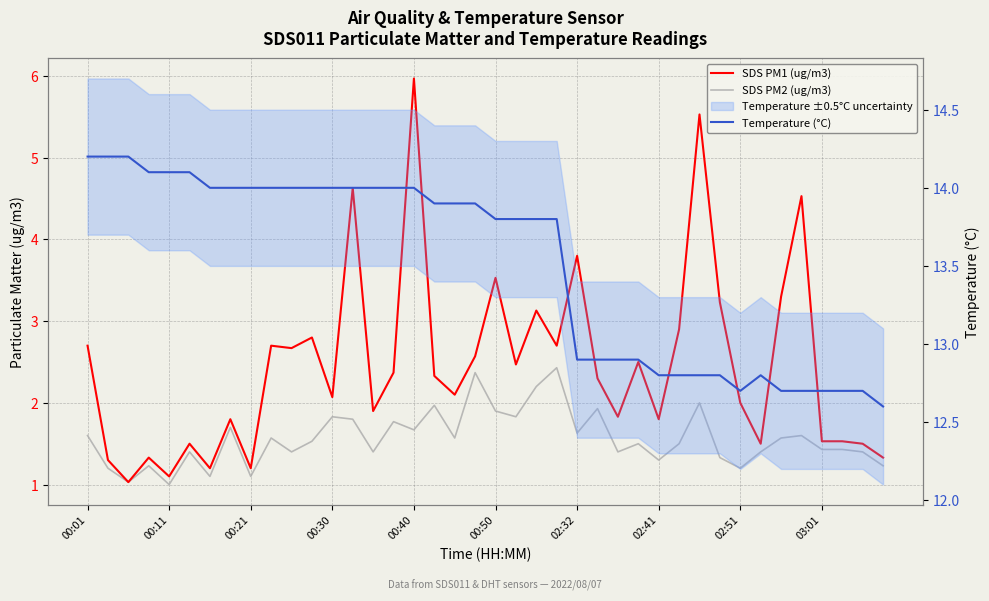

At how many categories does at least one series exceed 2?

40